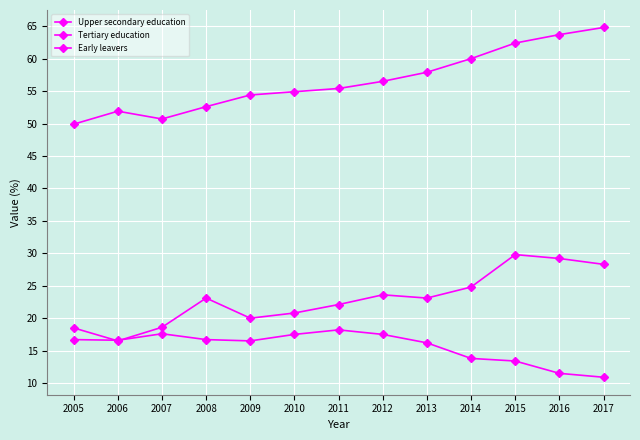

How many lines are shown in the chart?

3